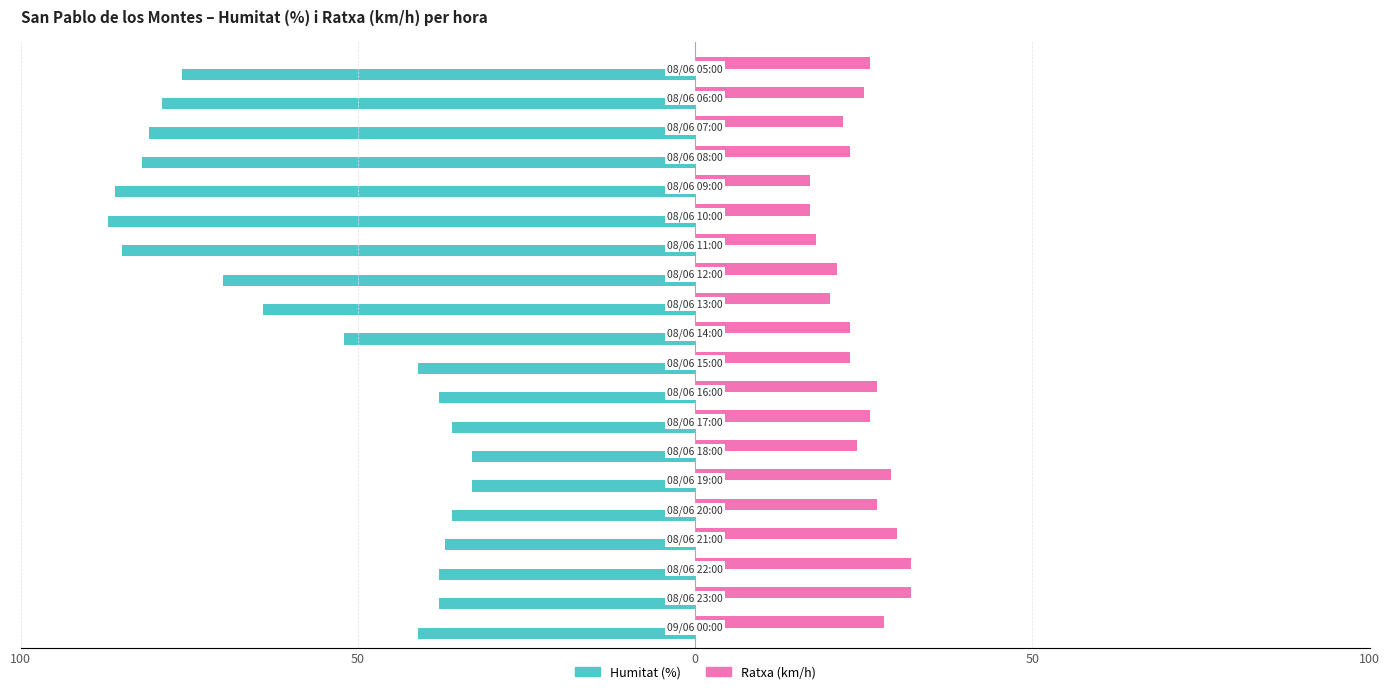

What are all the series names shown in the legend?

Humitat (%), Ratxa (km/h)